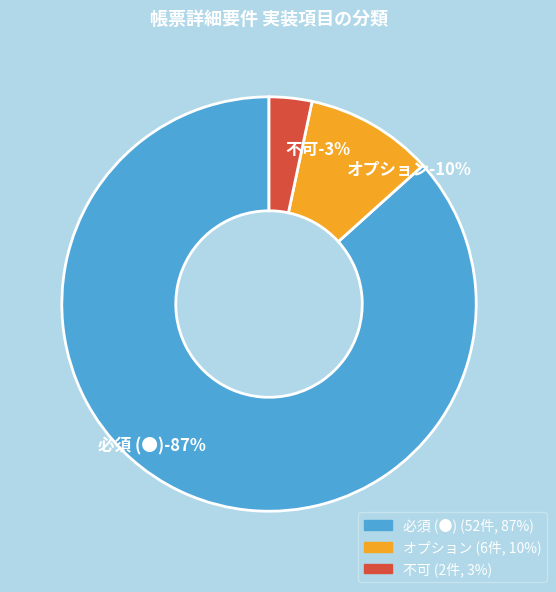

Is it true that 必須 (●) is 99% of the pie?

False